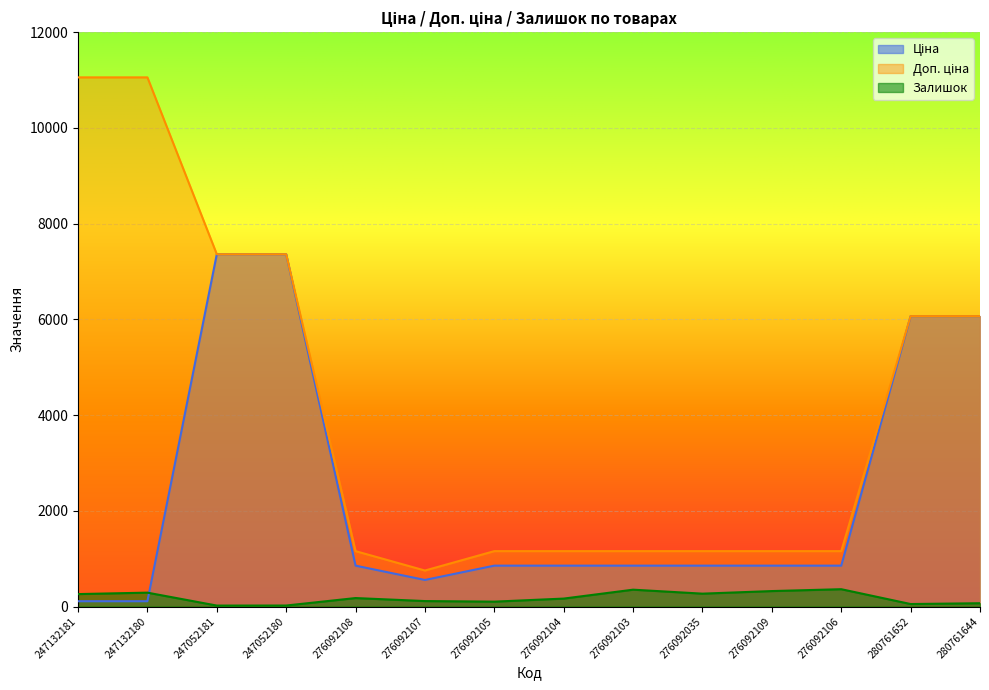

What is the total value across all series at 276092109?

2334.3